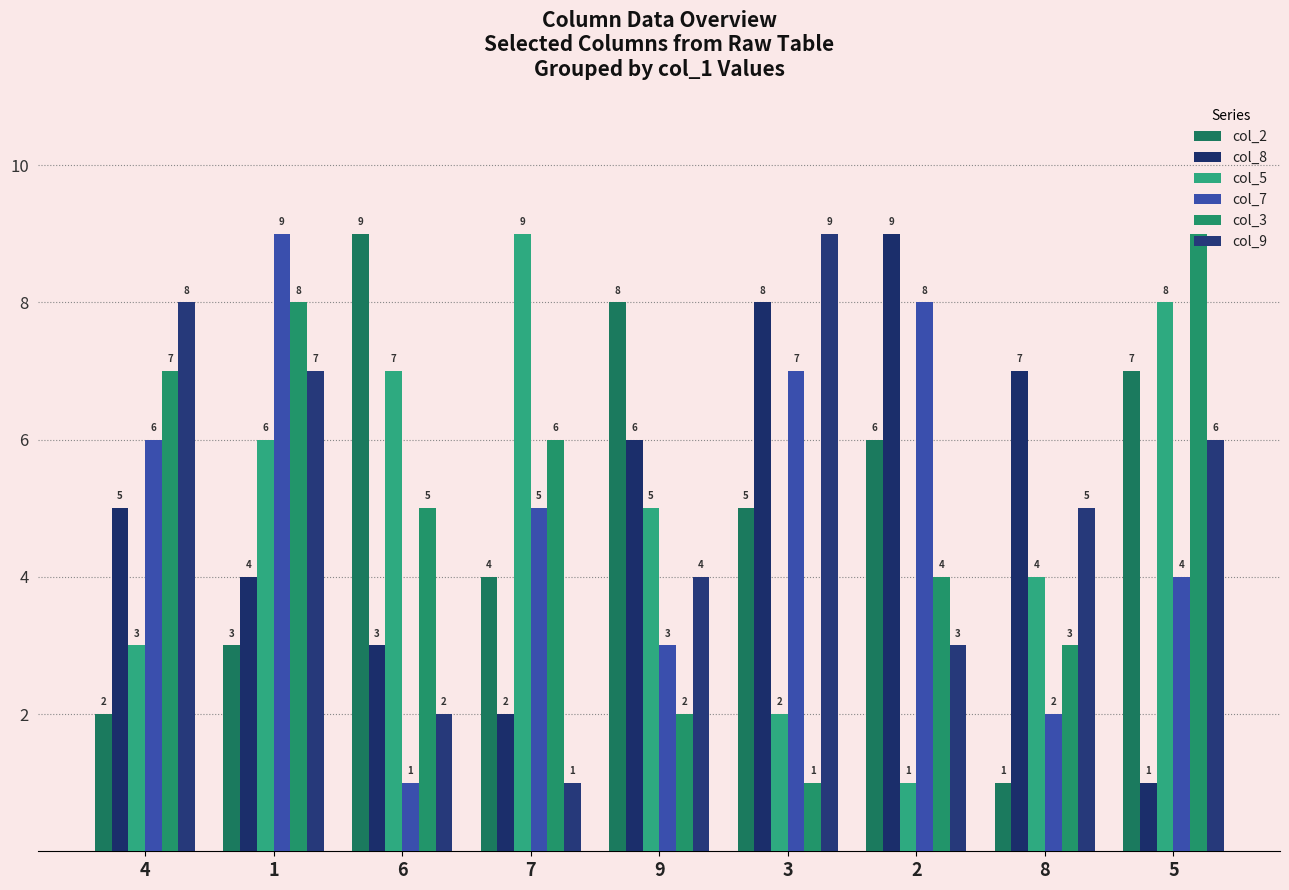

Is it true that col_3 equals 1 at 3?

False